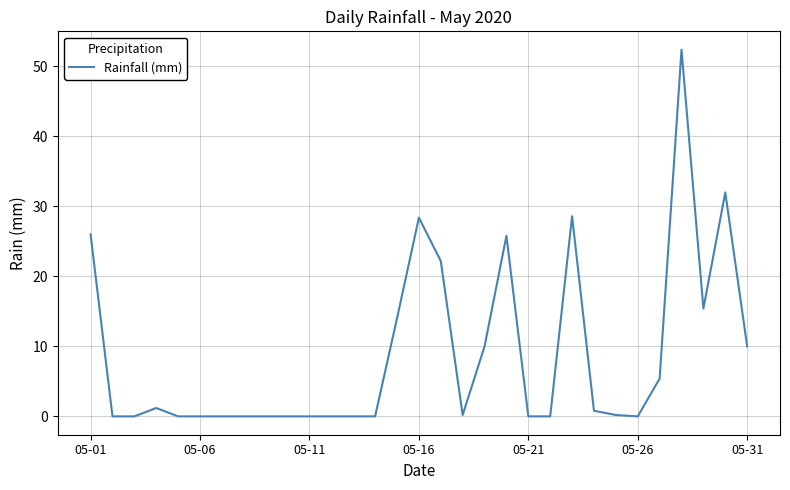

What is the greatest value displayed?

52.4